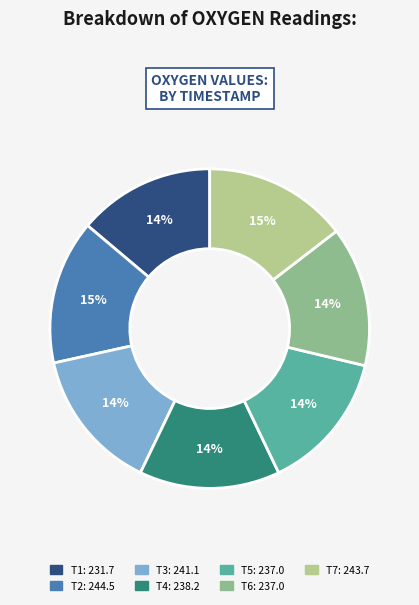

To the nearest percent, what is the average slice percentage?

14%